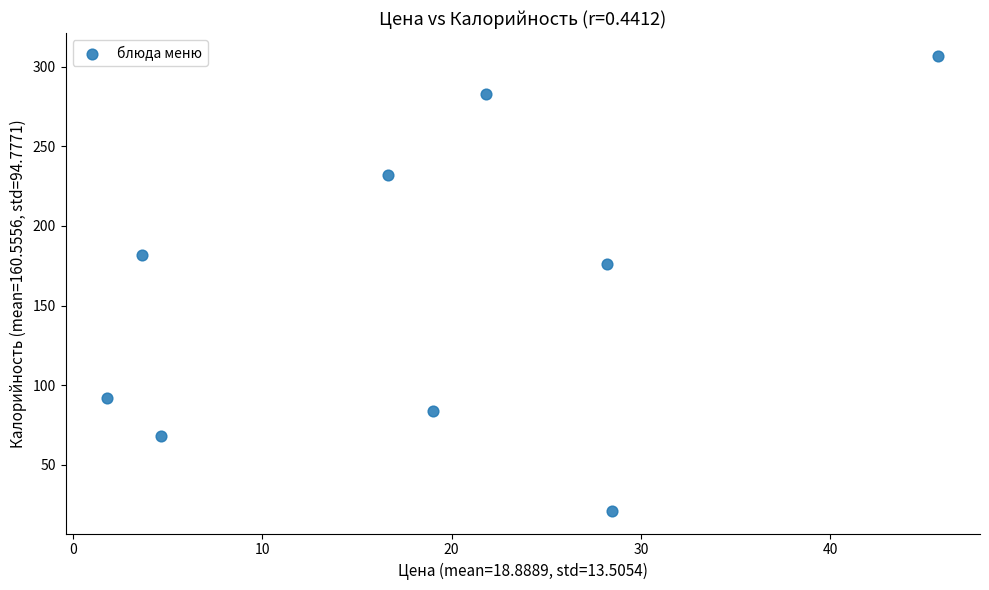

What is the average Y value?

161